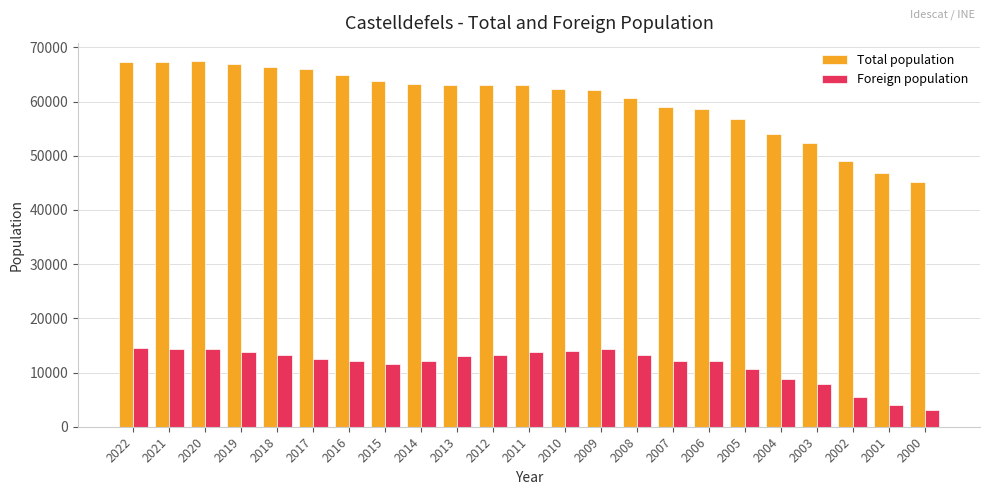

List the series in order of their overall mean, highest first.

Total population, Foreign population